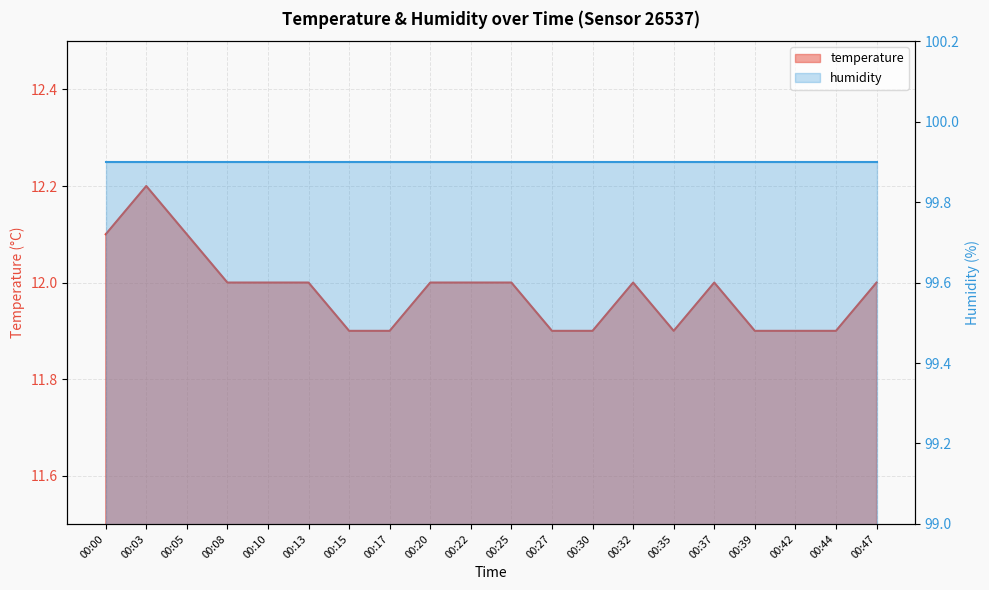

What is the smallest value displayed?

11.9